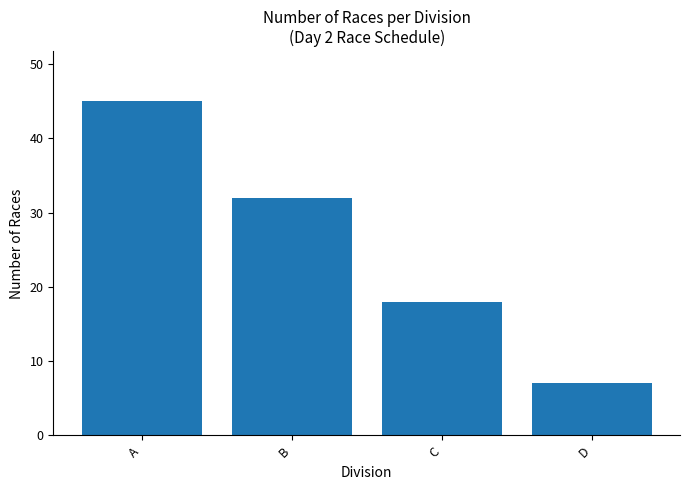

At which label does the data first exceed 32?

A